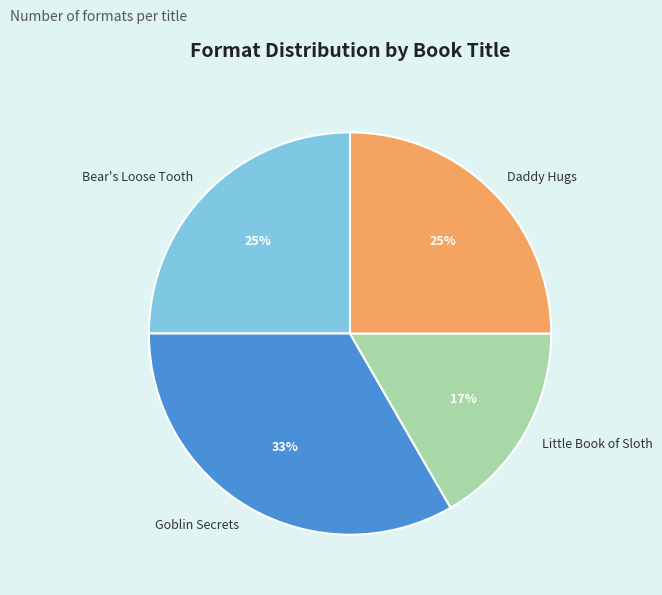

What percentage is the Little Book of Sloth slice, to the nearest percent?

17%